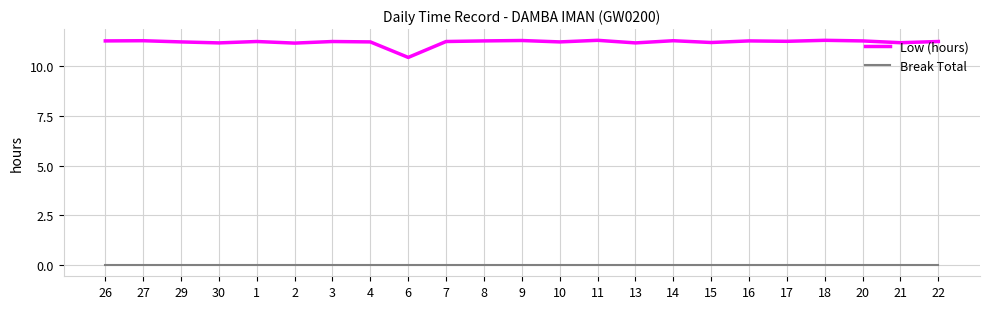

At which label is Low (hours) closest to 10?

6